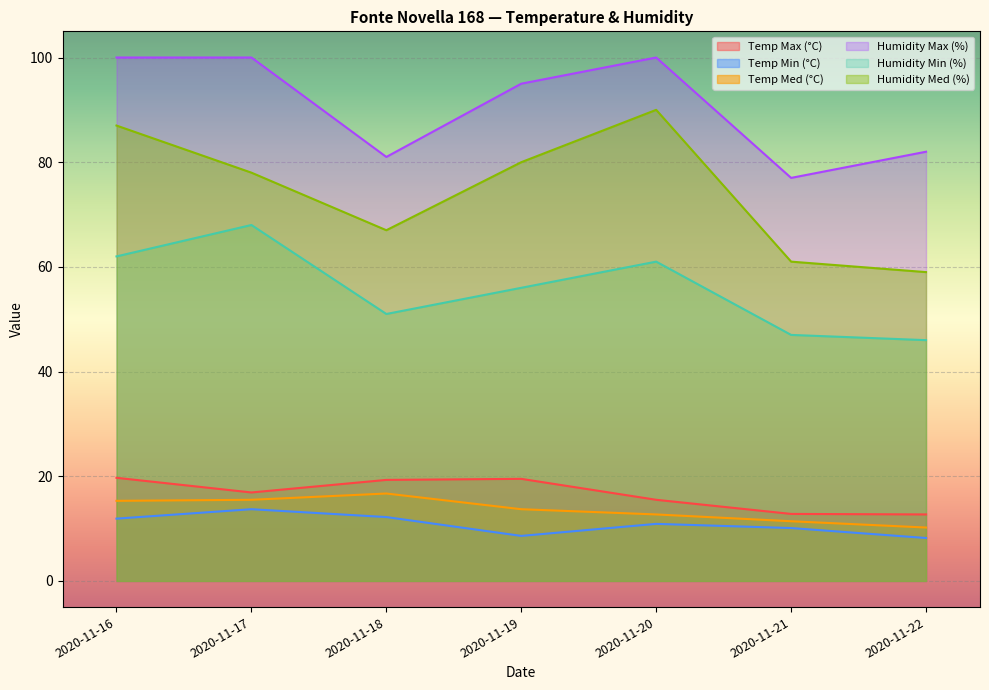

What are all the series names shown in the legend?

Temp Max (°C), Temp Min (°C), Temp Med (°C), Humidity Max (%), Humidity Min (%), Humidity Med (%)